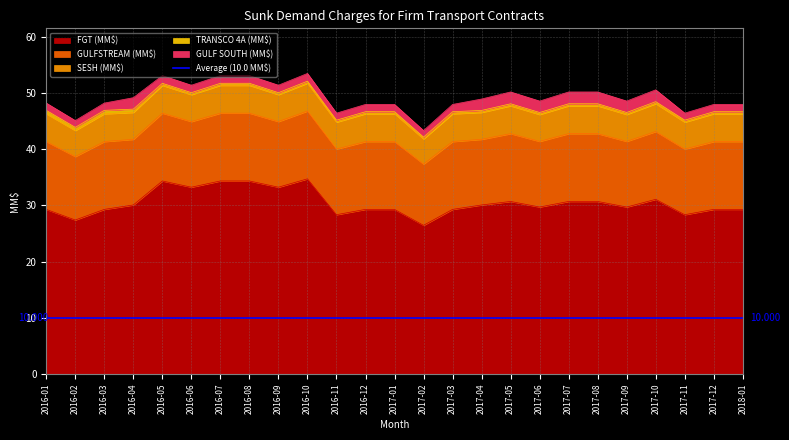

At which category is the sum across all series the highest?

2016-10